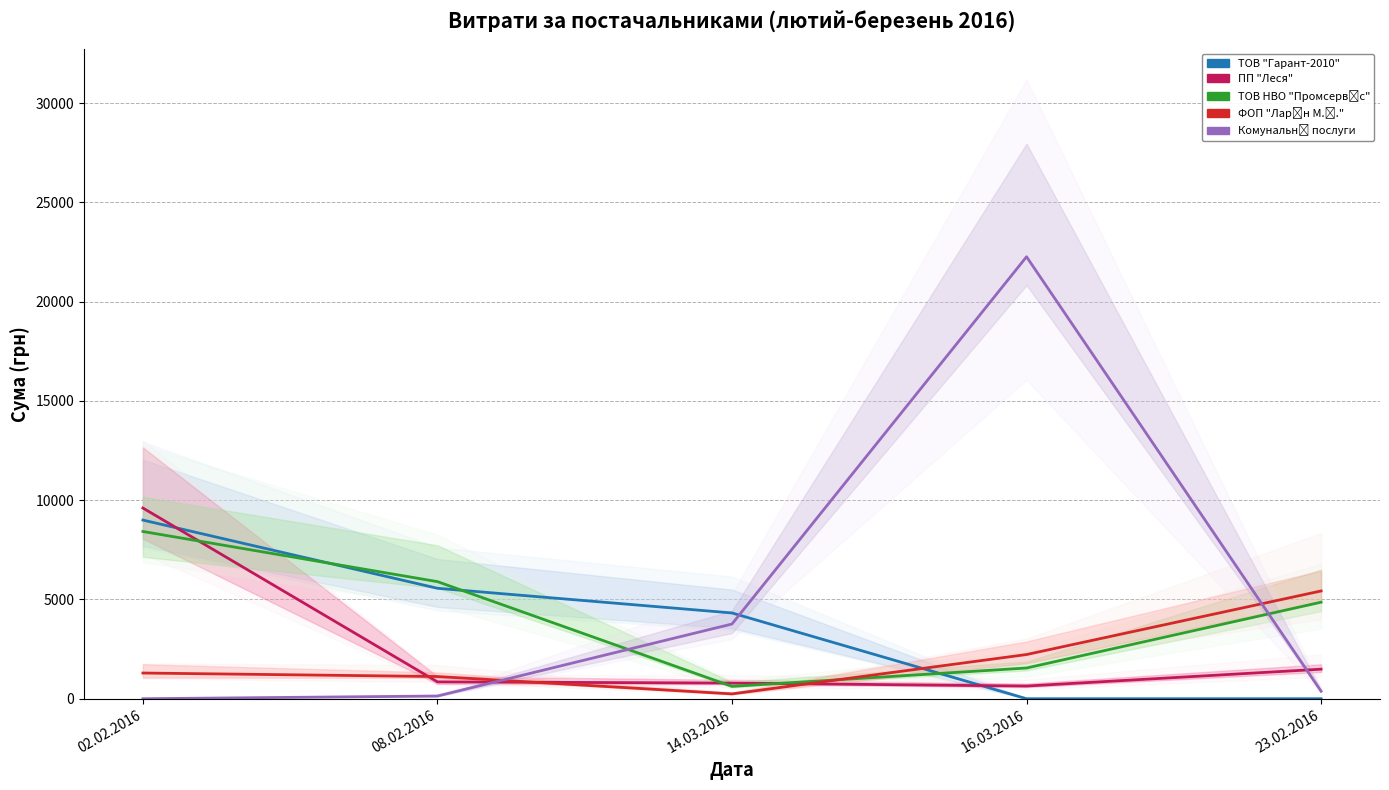

What is the total value across all series at 23.02.2016?

12155.2